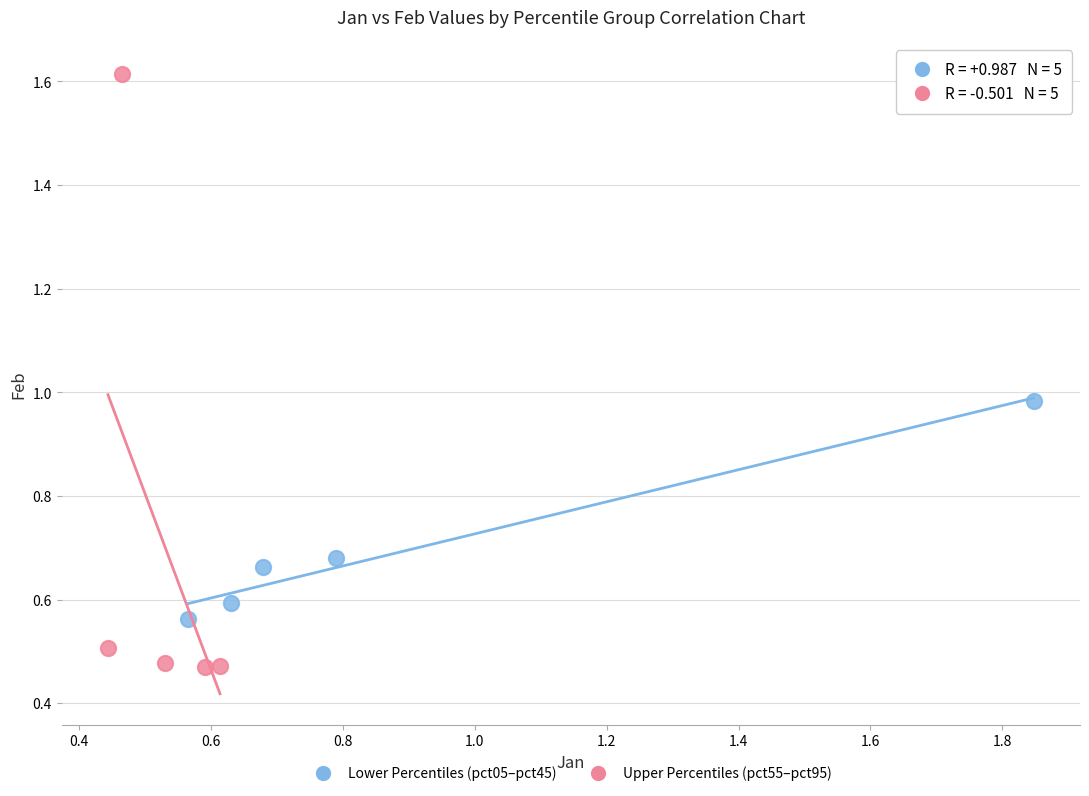

Which series contains the lowest Y value?

Upper Percentiles (pct55–pct95)